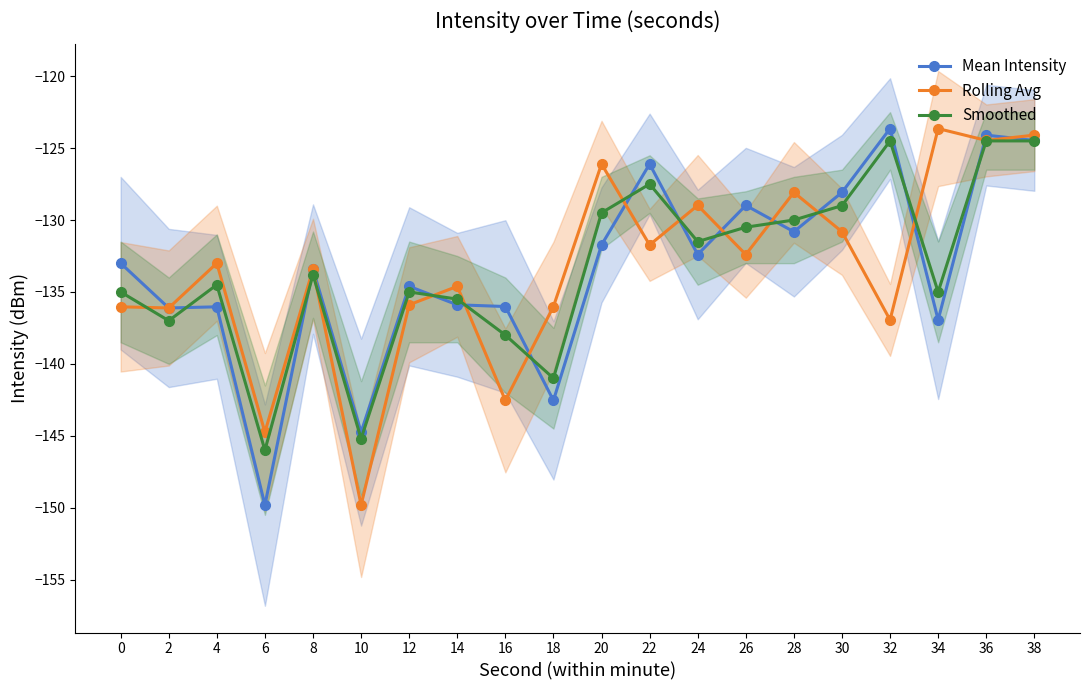

True or false: Mean Intensity has more than 0 interior local peaks.

True